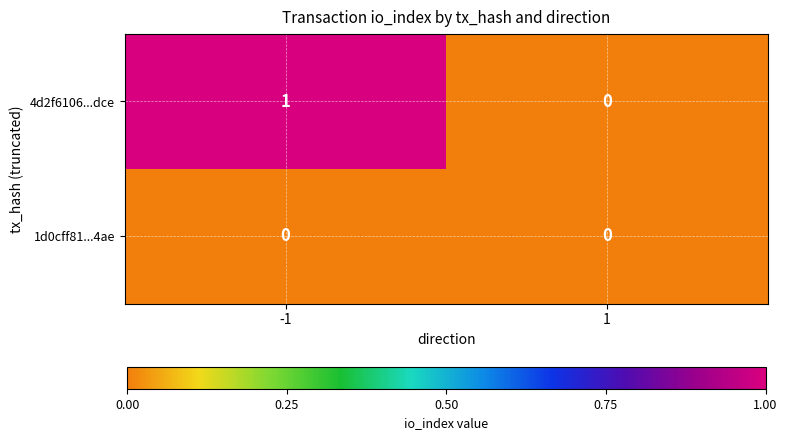

How many categories are shown in the chart?

2